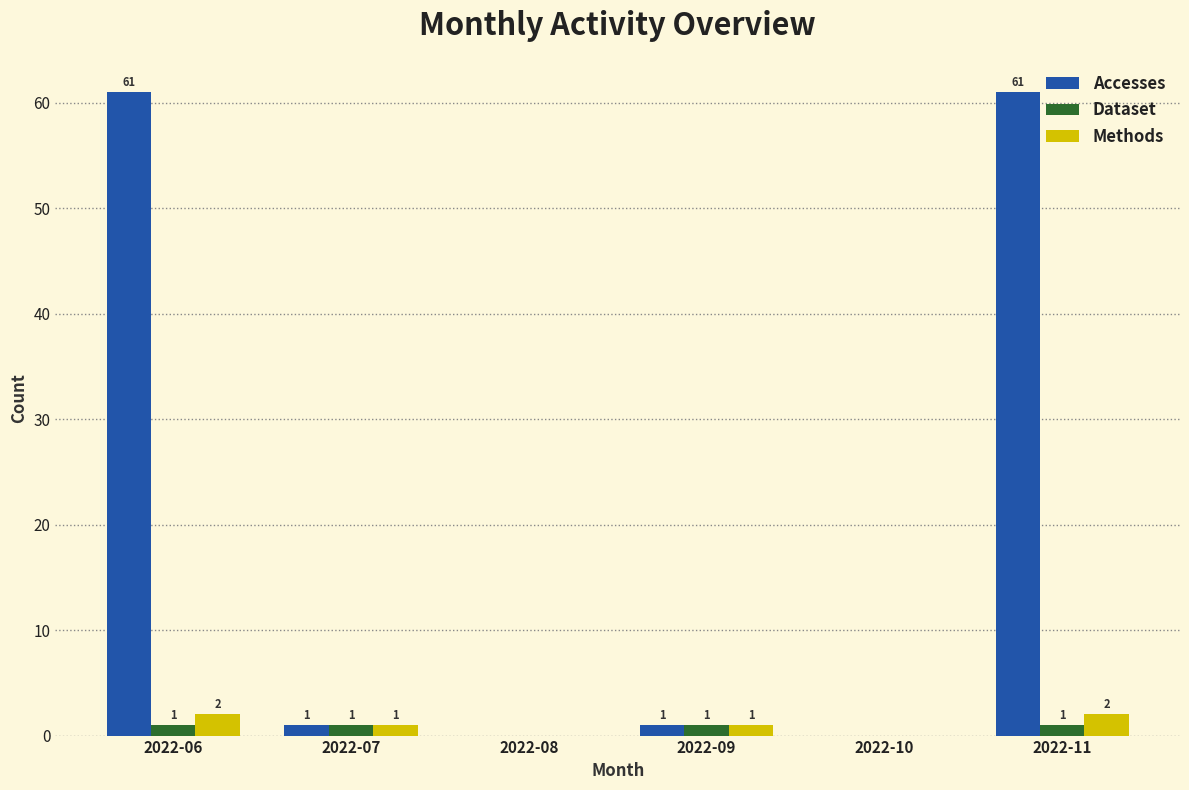

The Dataset series shows 1 at 2022-07. True or false?

True